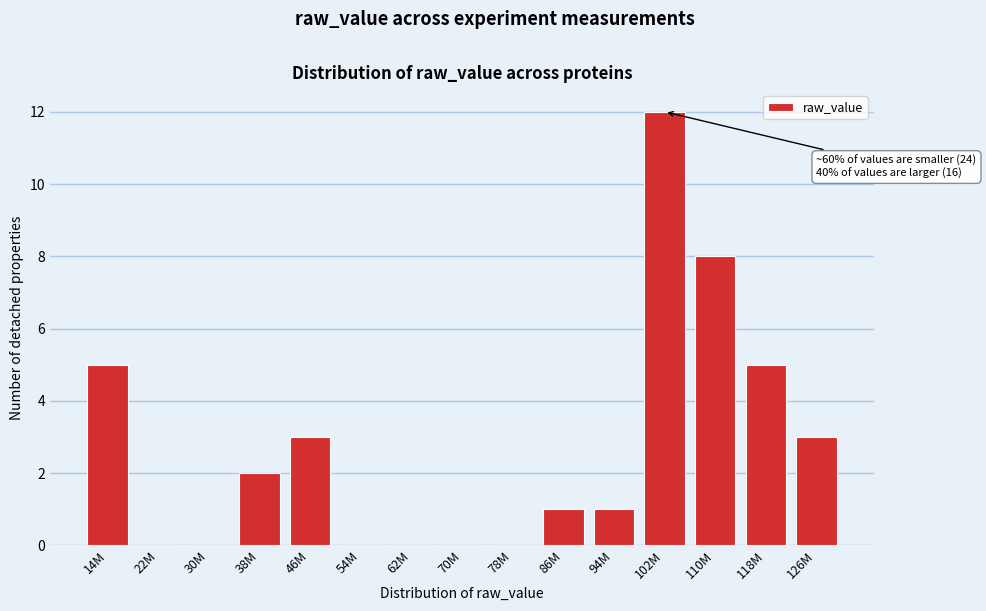

Reading right to left, what are all the values shown in this chart?

126M=3	118M=5	110M=8	102M=12	94M=1	86M=1	78M=0	70M=0	62M=0	54M=0	46M=3	38M=2	30M=0	22M=0	14M=5